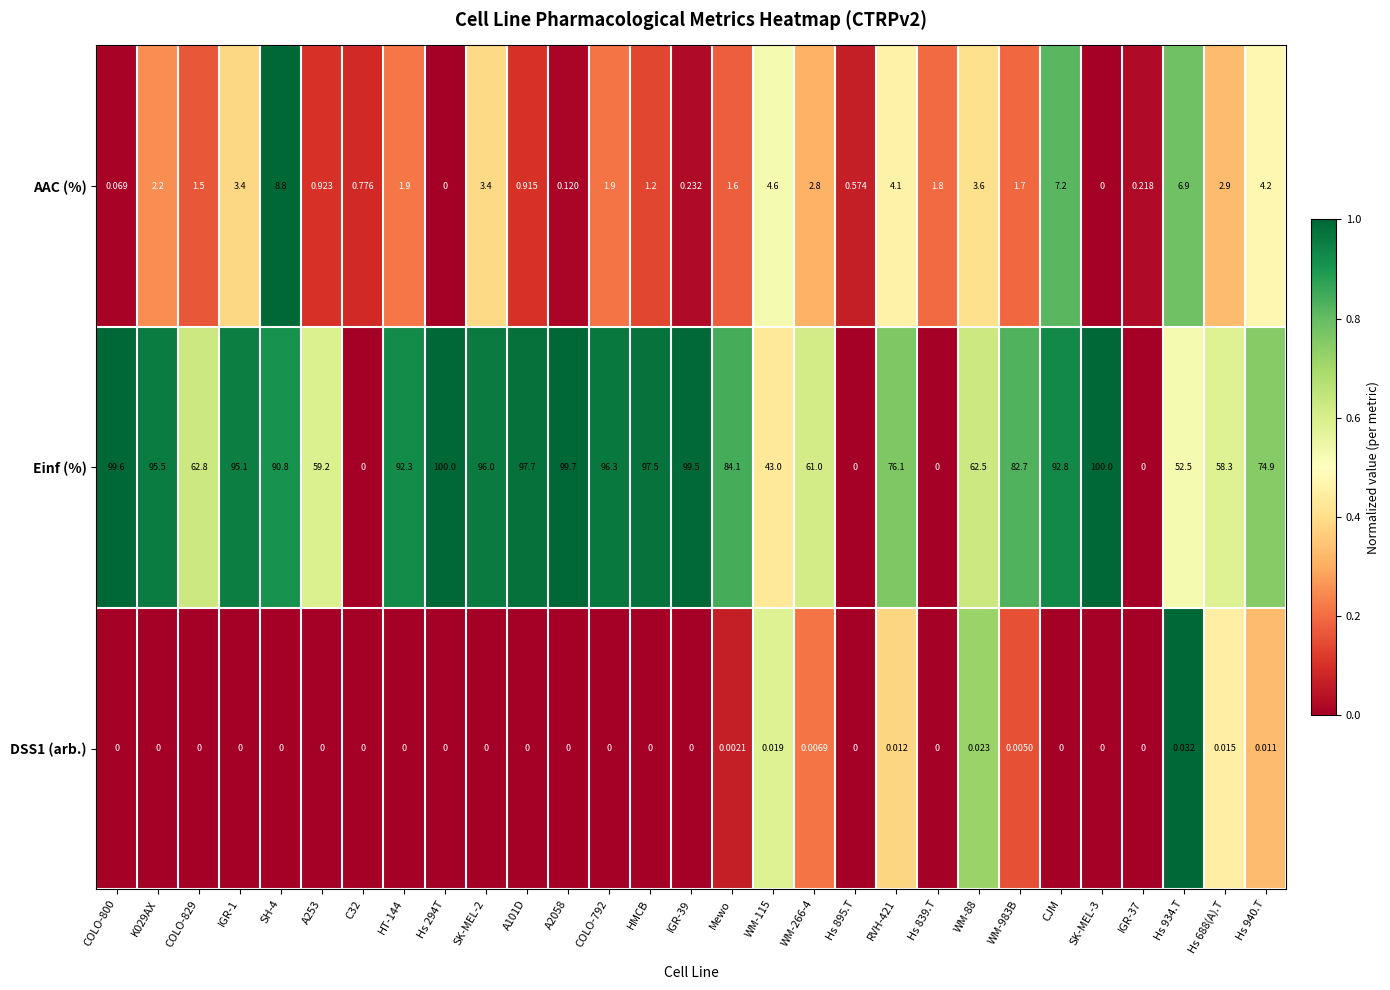

Which series has the largest total across all categories?

Einf (%)